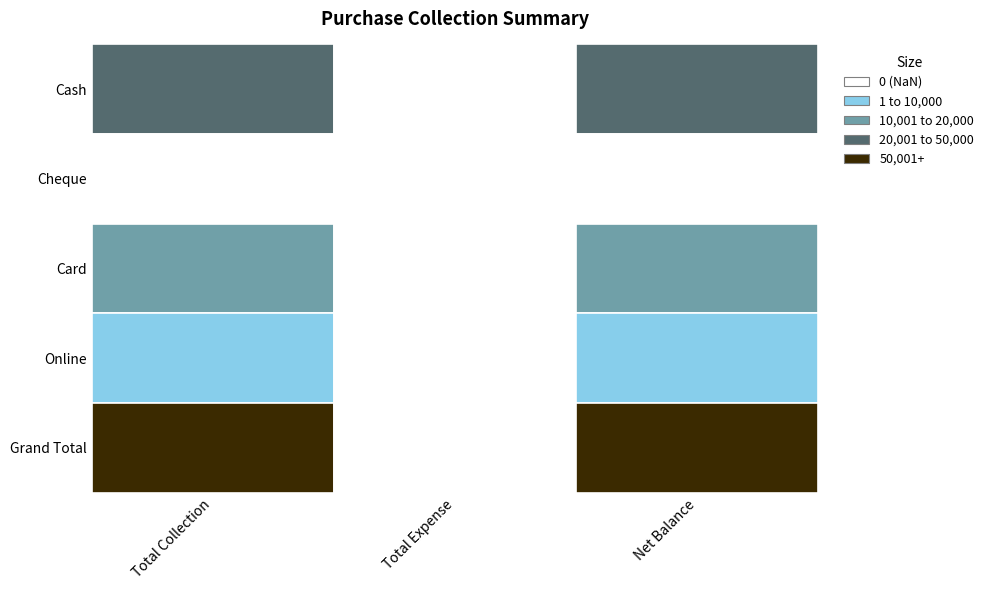

Between 0 and 2, which series saw the biggest shift?

Cash